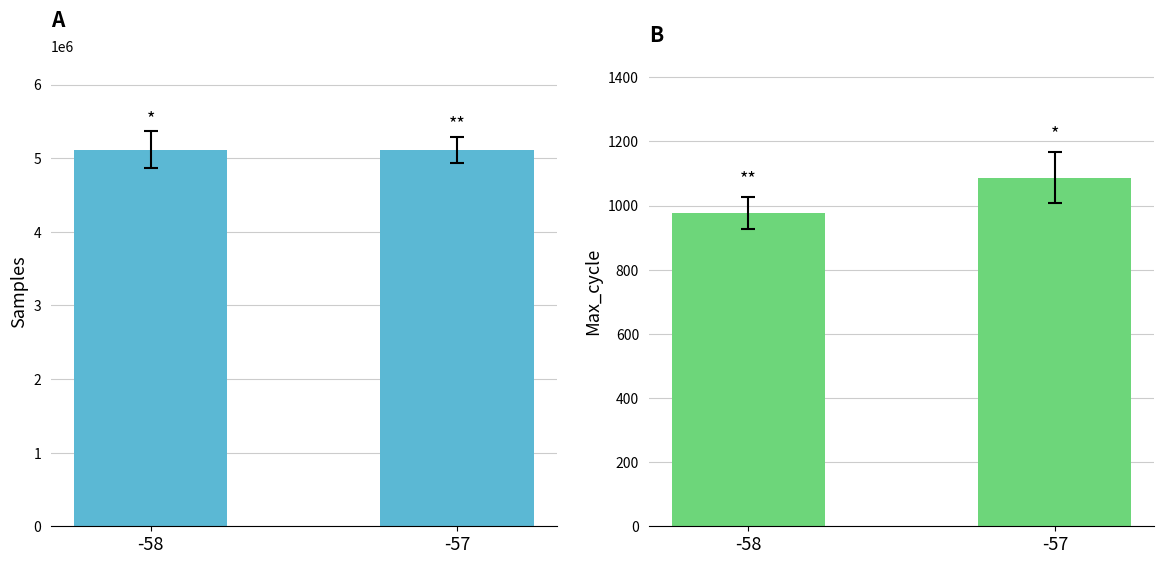

Which series has the widest spread of values?

Samples